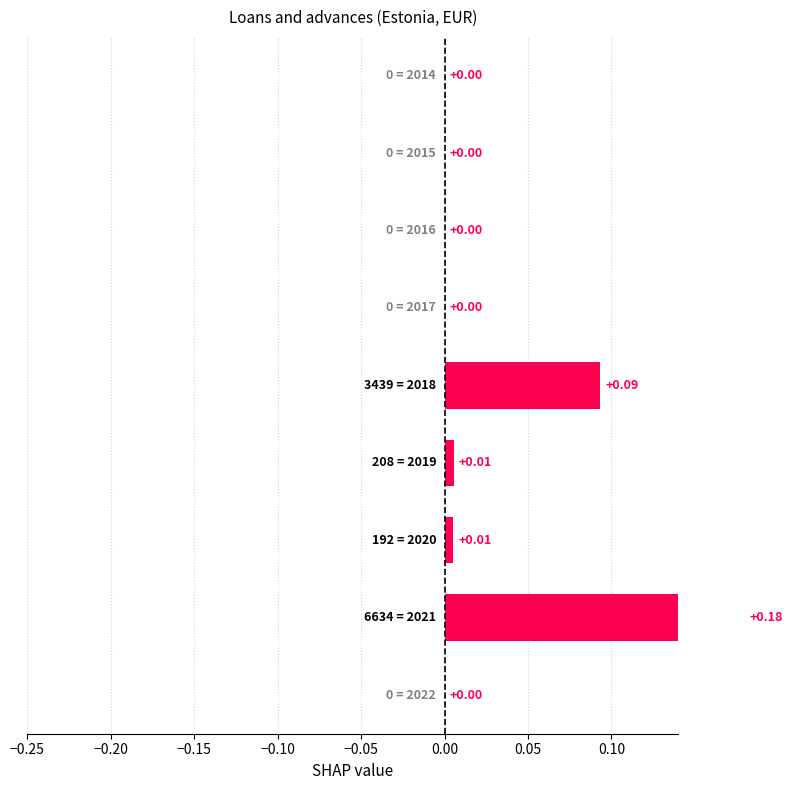

What is the change in value from 2019 to 2021?

+0.2